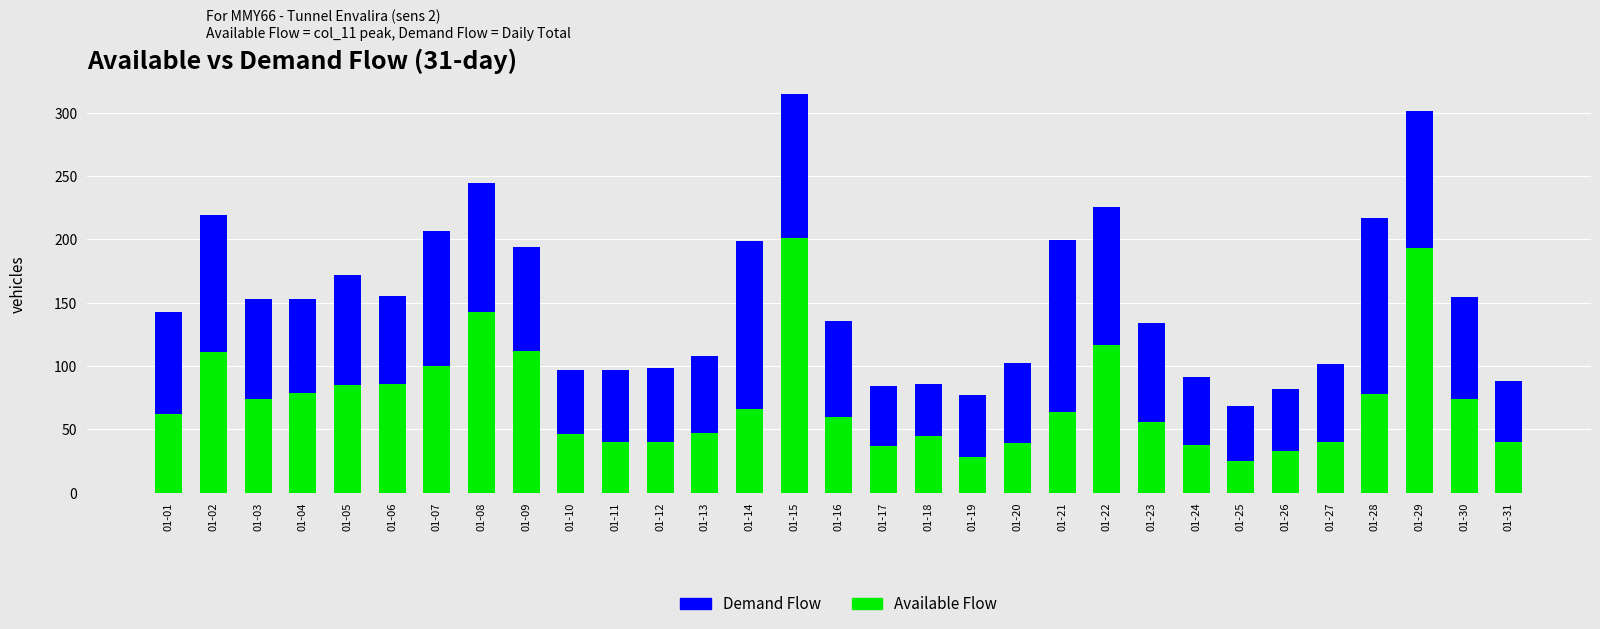

At which category is the sum across all series the highest?

01-15